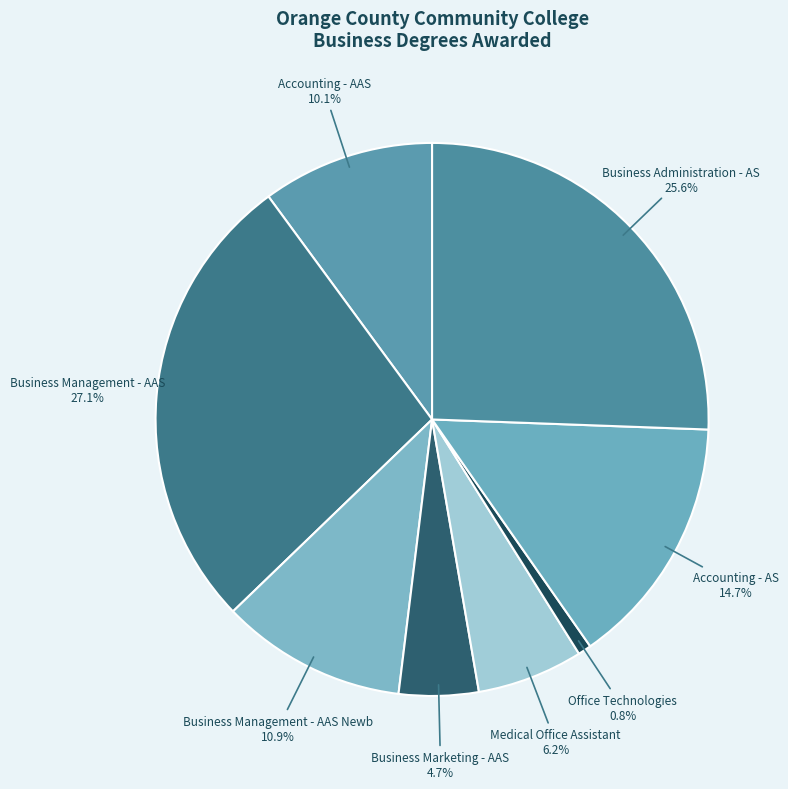

To the nearest percent, what portion does Business Management - AAS represent?

27%